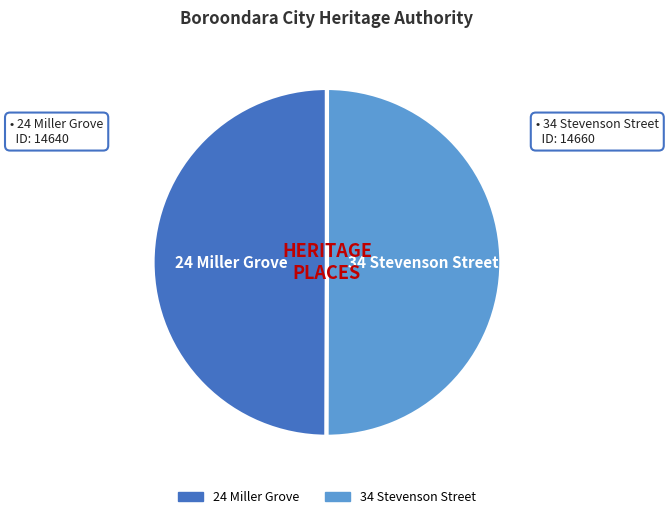

Approximately how many times larger is the value at 24 Miller Grove compared to 34 Stevenson Street?

1.0